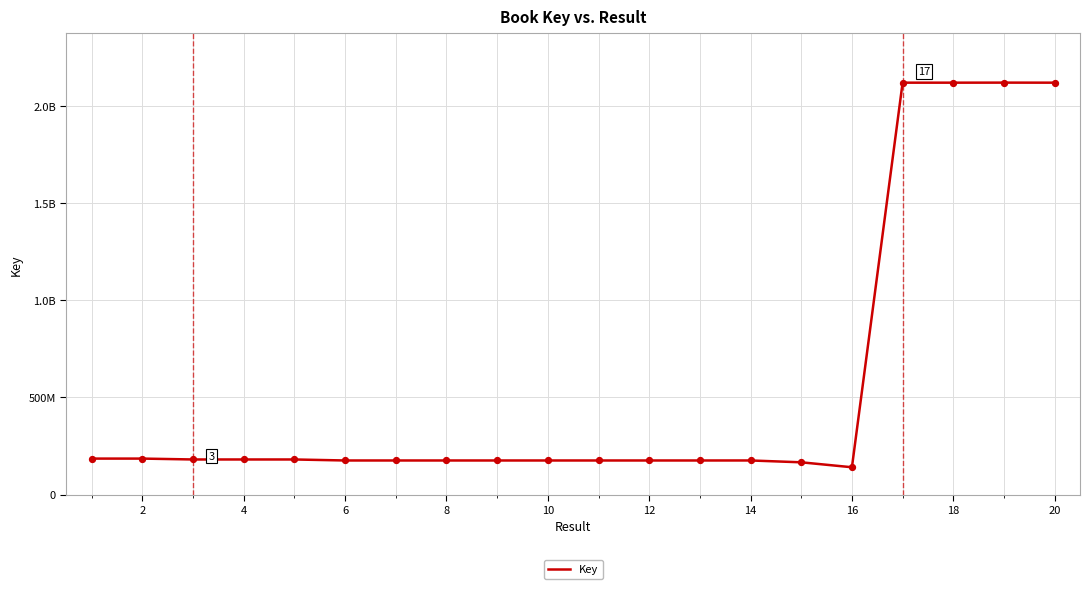

Does the chart have visible grid lines?

Yes